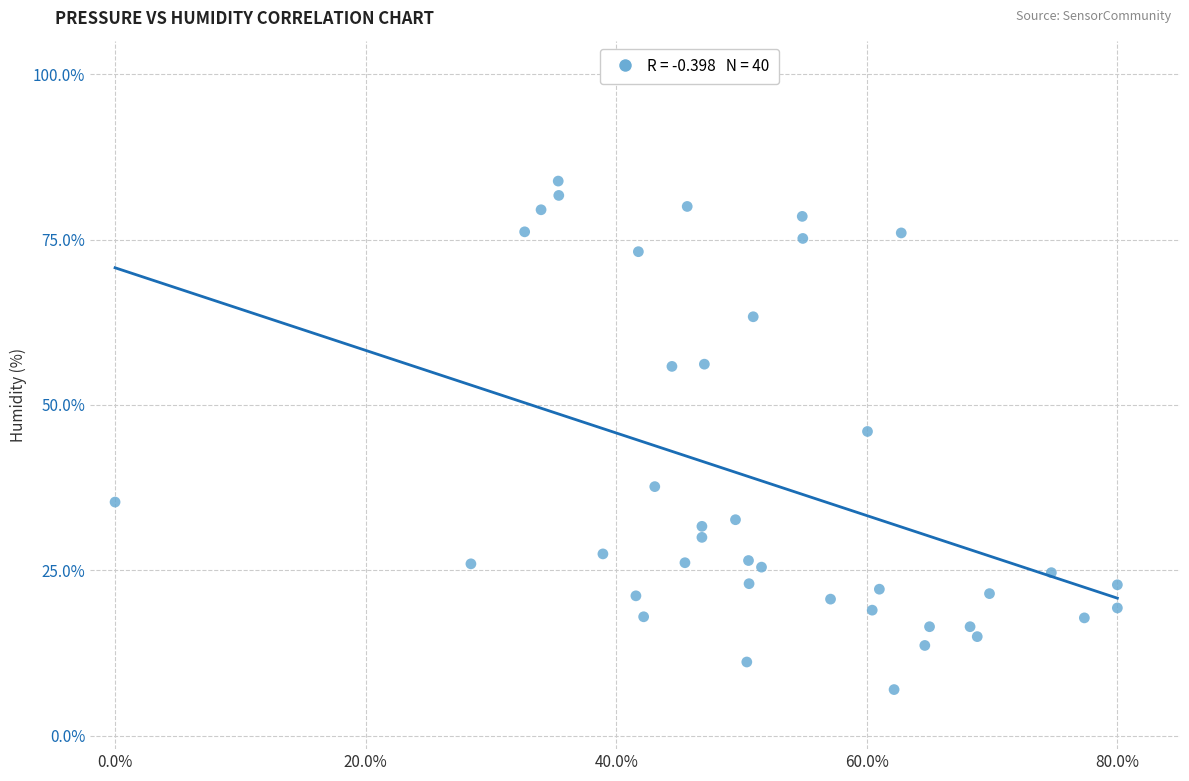

What is the range of Y values (max minus min)?

76.8